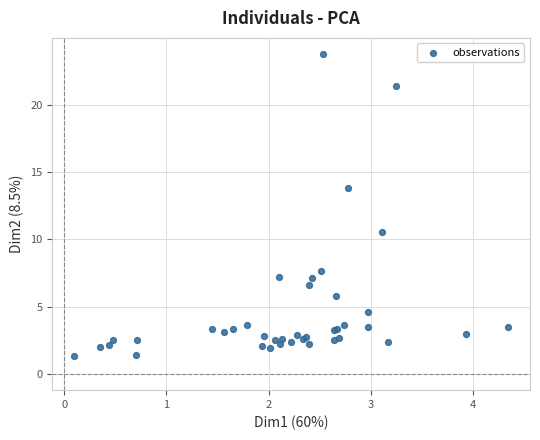

What Y value in the scatter plot is closest to 12?

10.5